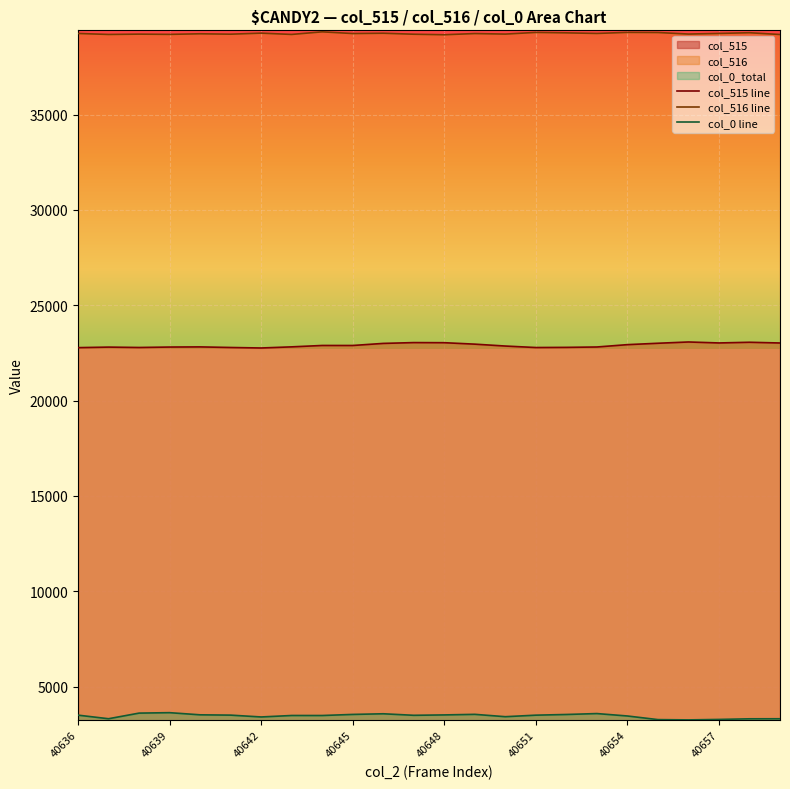

What is the lowest value of the col_0 line series?

3257